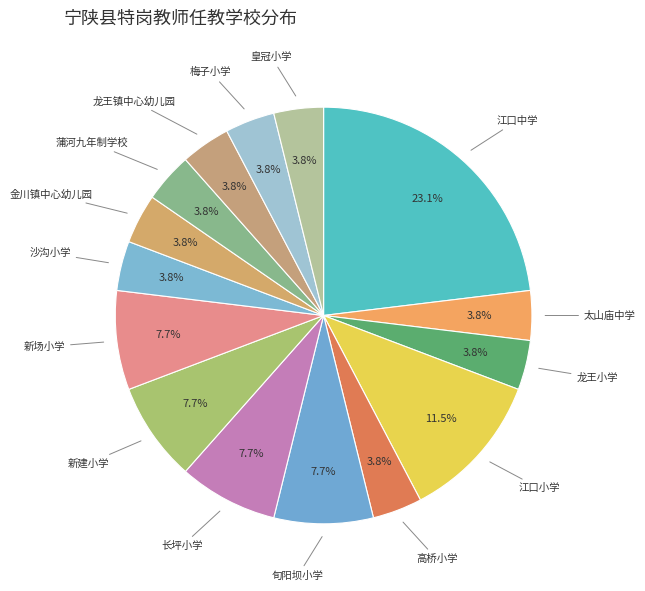

Does any single category account for the majority?

No